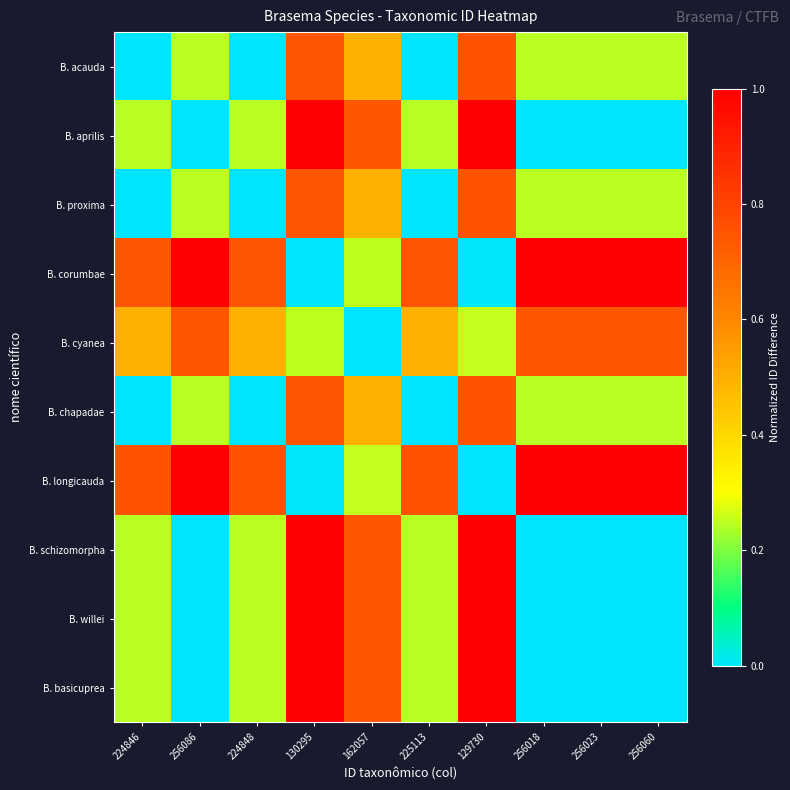

How many categories are shown in the chart?

10